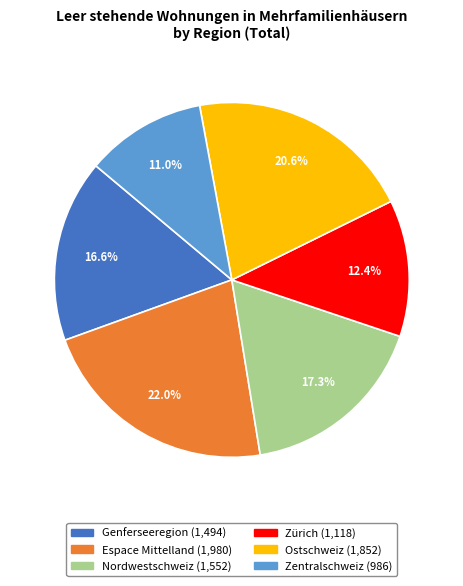

What percentage is NOT represented by Zentralschweiz?

89.0%